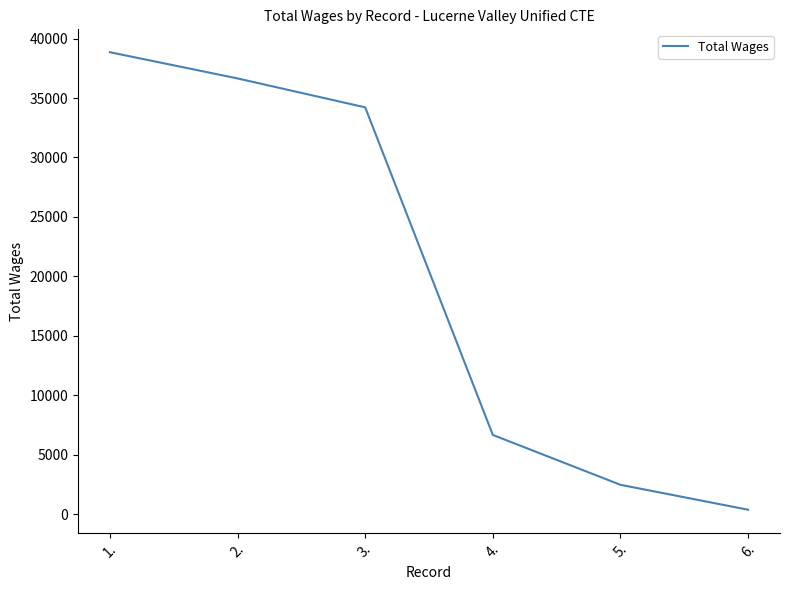

List the labels in order of value, largest first.

1., 2., 3., 4., 5., 6.